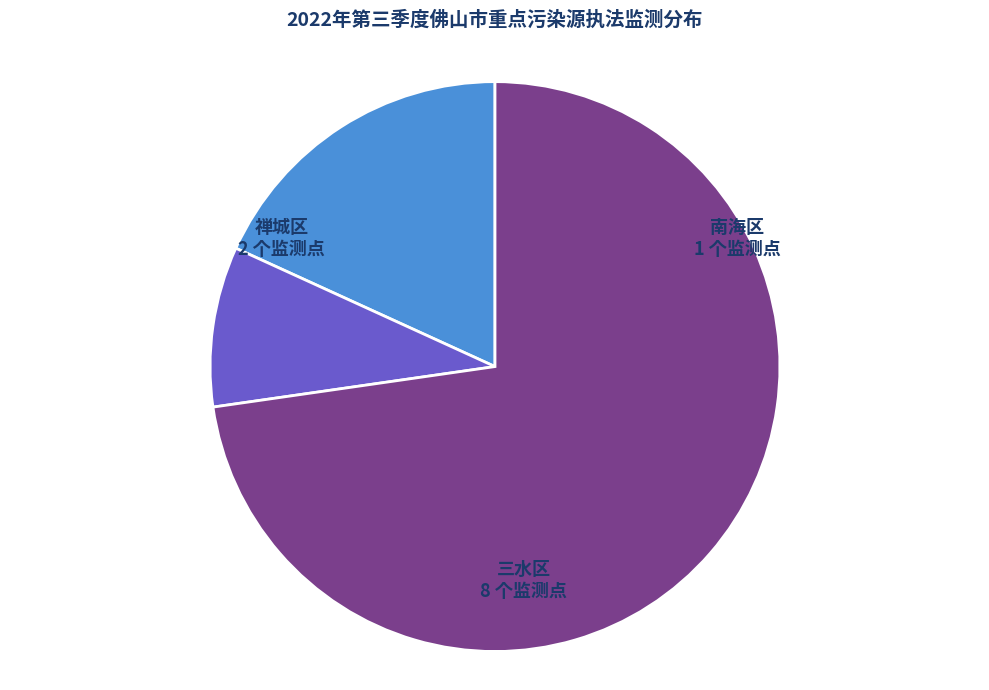

Which has a higher value, 南海区 or 三水区?

三水区